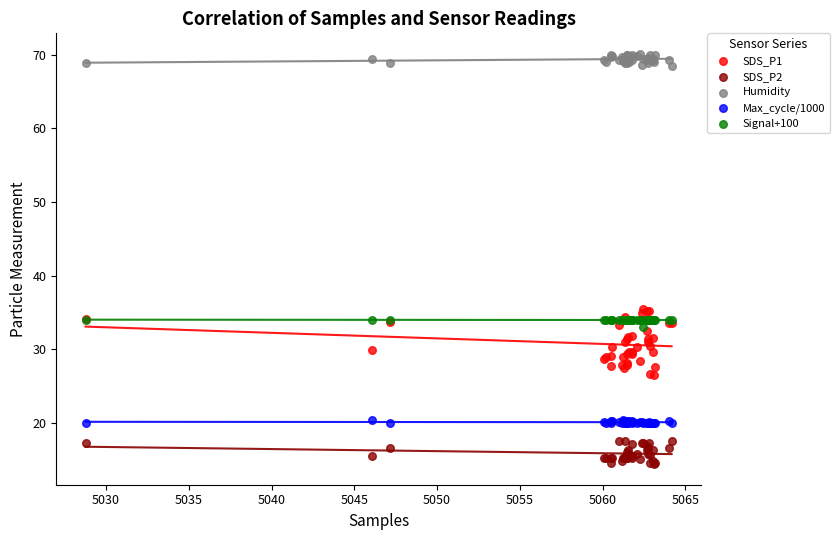

Which series has the widest spread of Y values?

SDS_P1